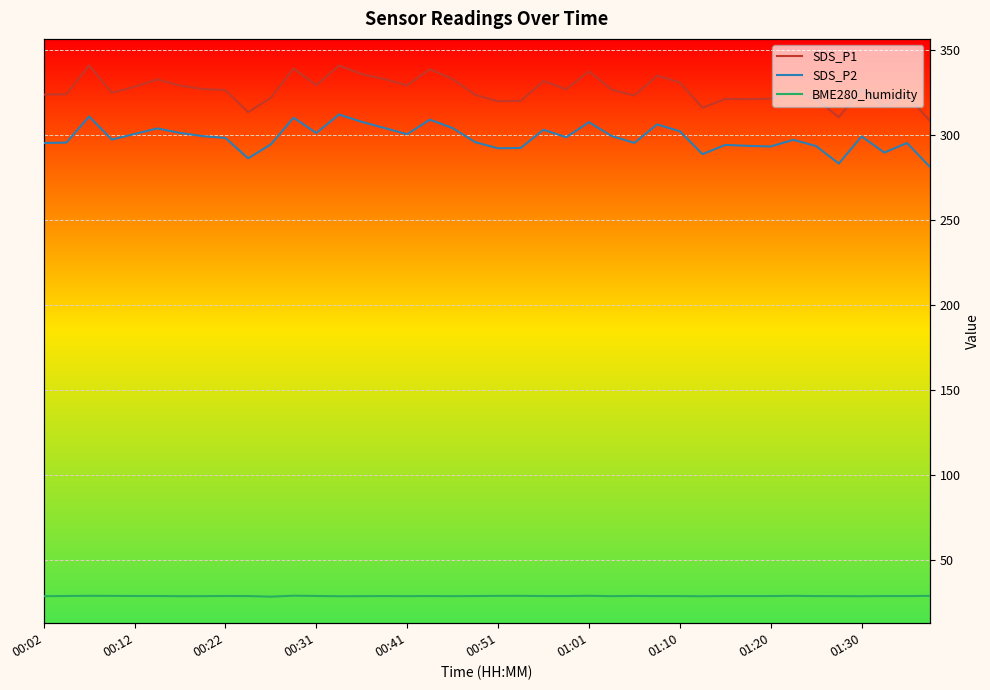

True or false: SDS_P1 and SDS_P2 cross at least once.

False